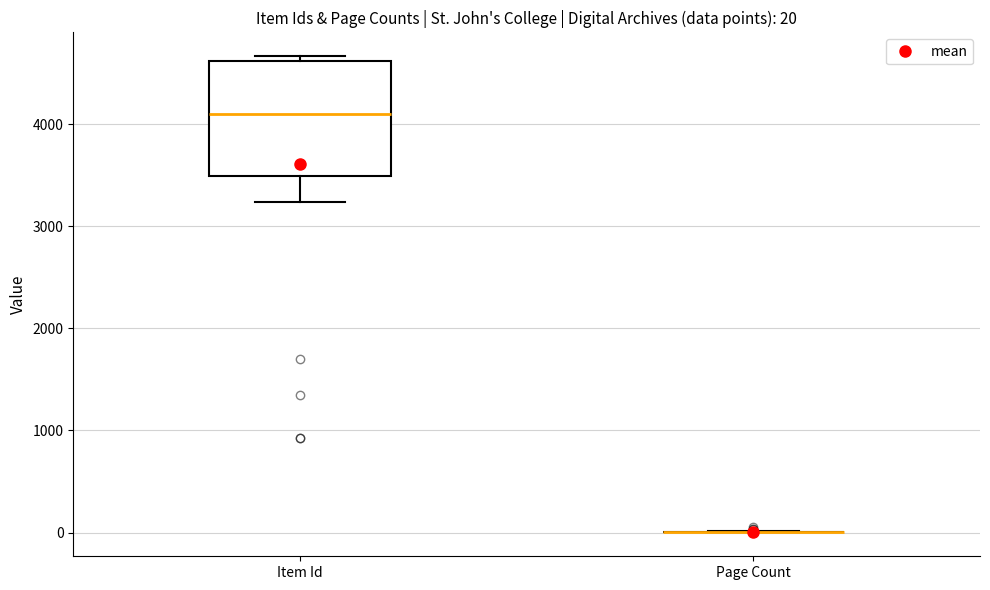

Which box is the tallest, from its lower edge to its upper edge?

Item Id